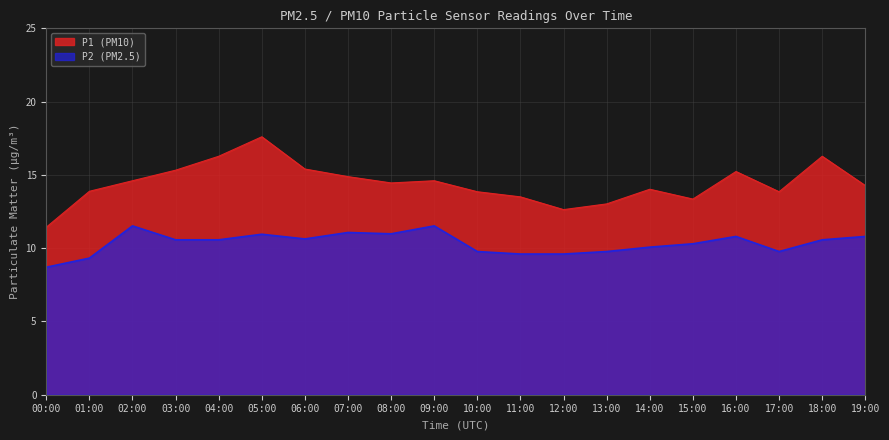

True or false: P2 and P1 cross at least once.

False